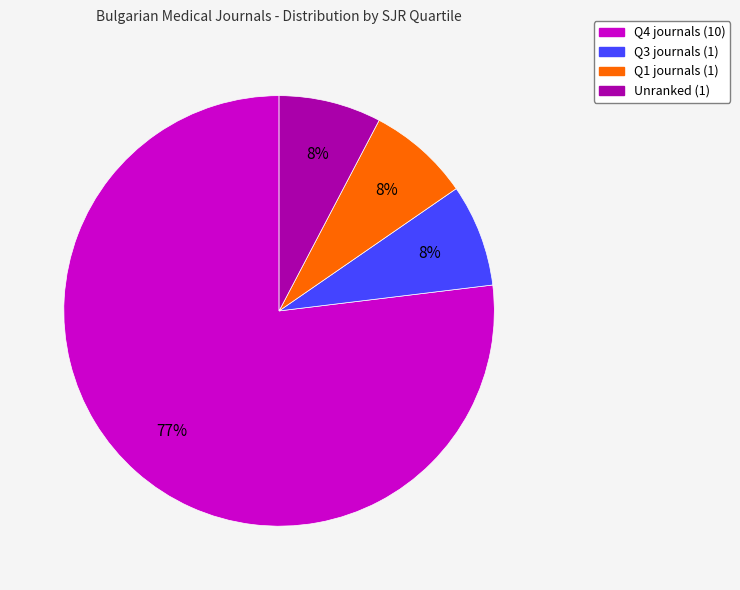

To the nearest percent, what is the average slice percentage?

25%